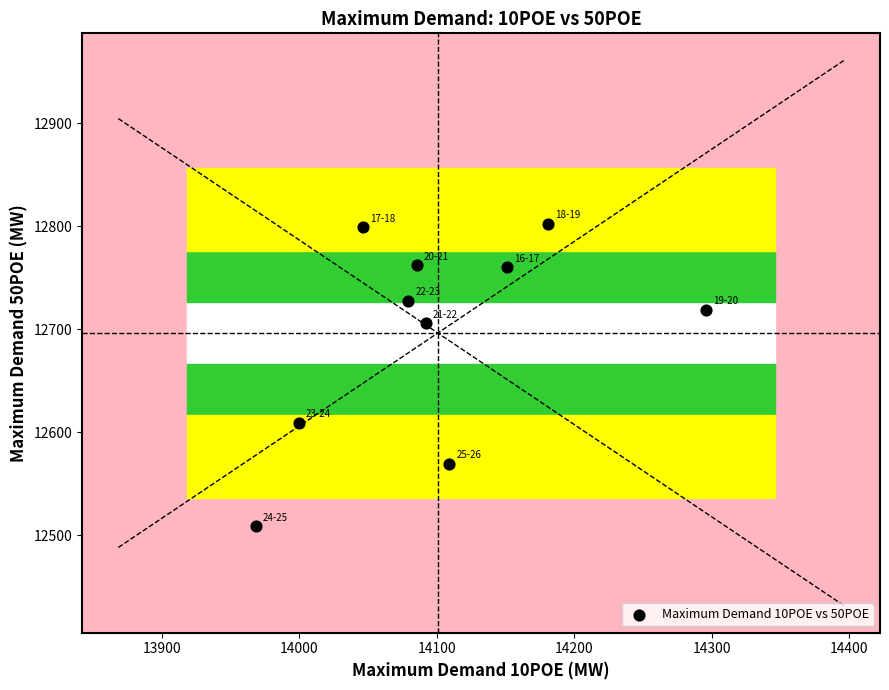

What is the range of X values (max minus min)?

327.6